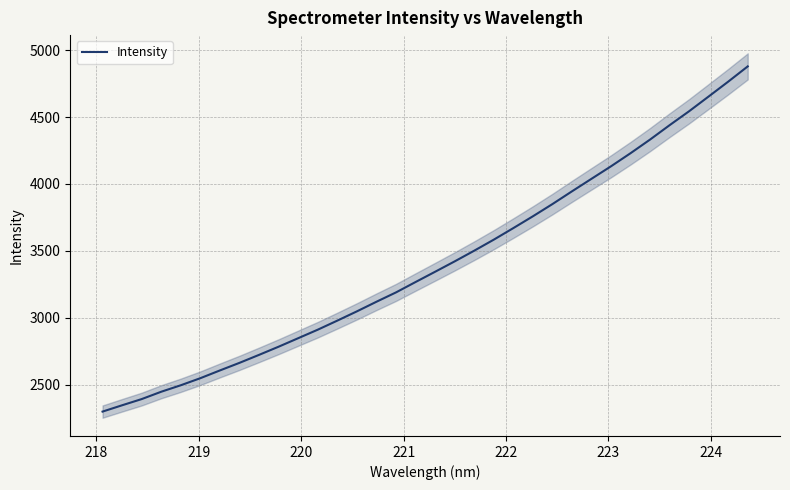

Is this an area chart (filled region under the line)?

No